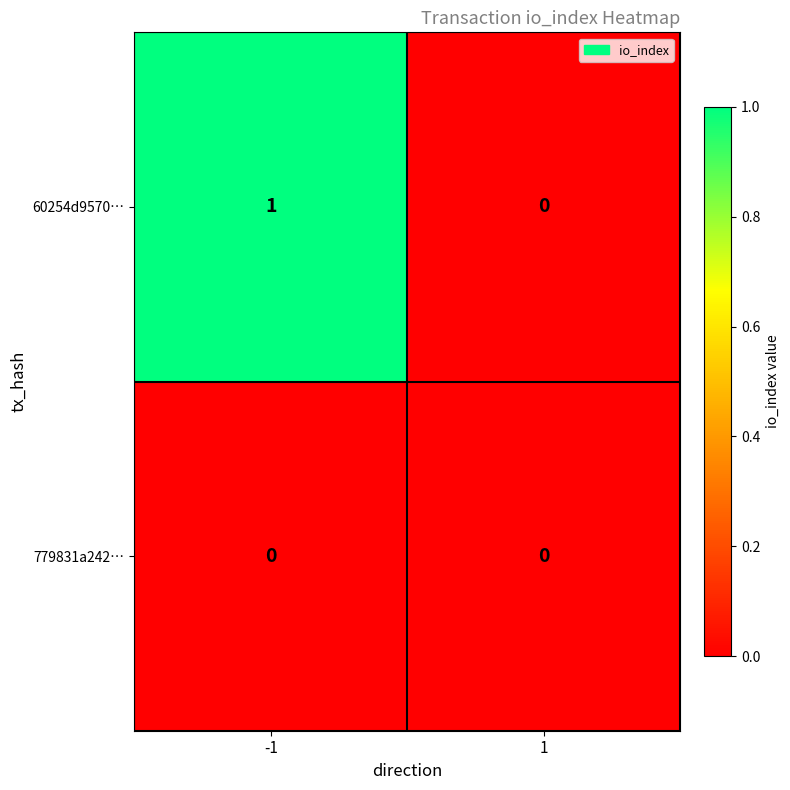

Which series has the largest total across all categories?

60254d9570…